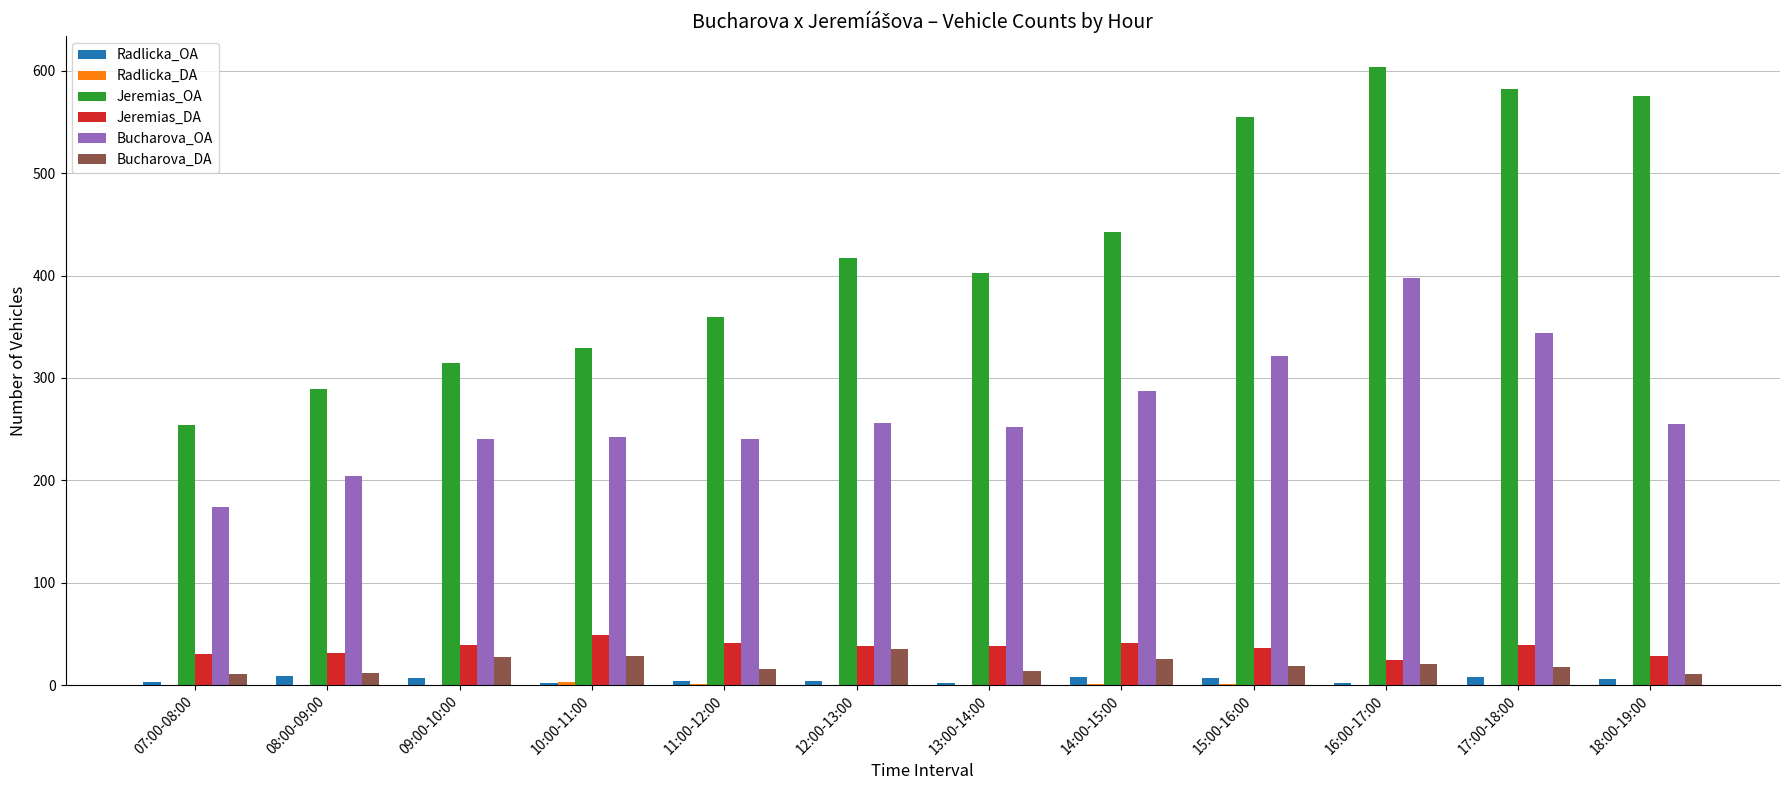

What is the sum of all Jeremias_DA values?

435